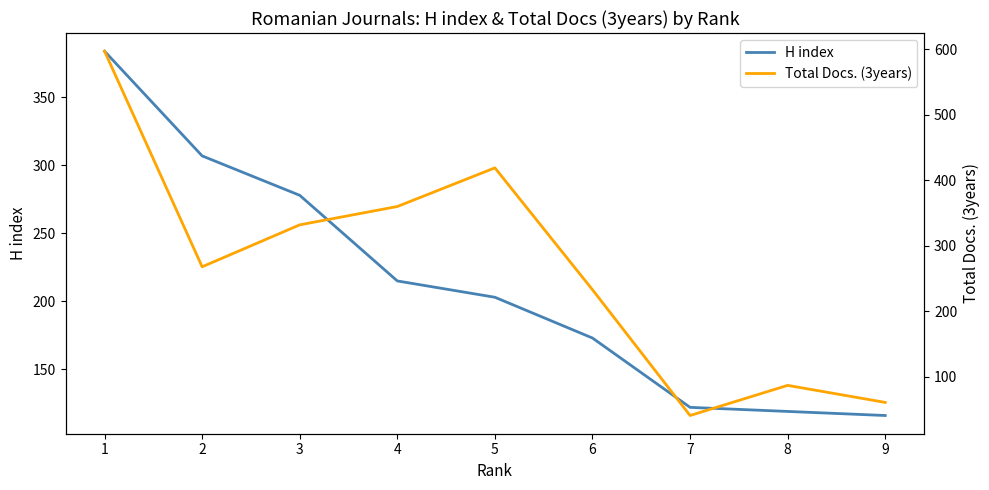

Which category has the highest value in the H index series?

1